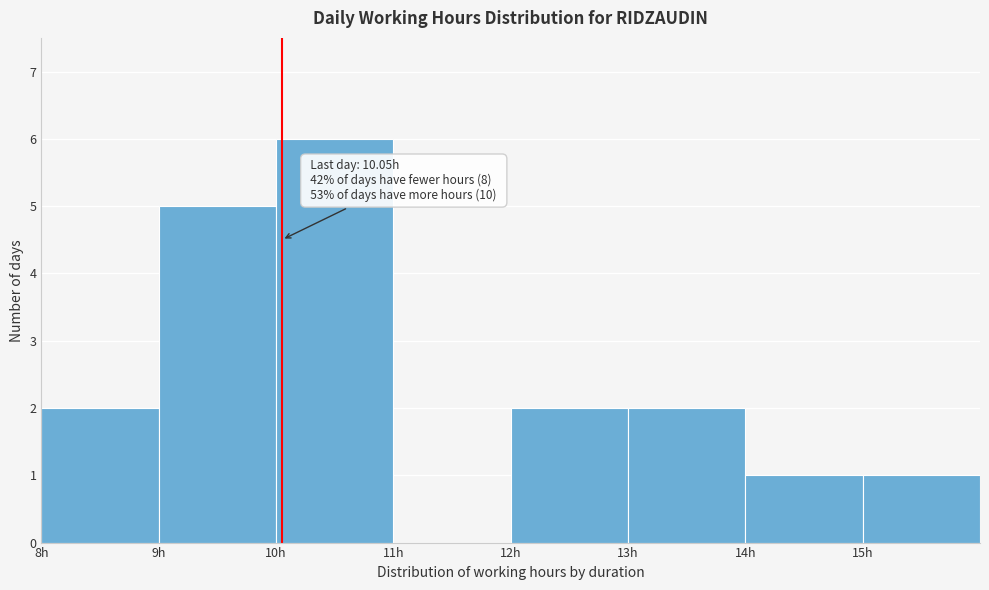

Which range on the x-axis has the tallest bar?

10 to 11